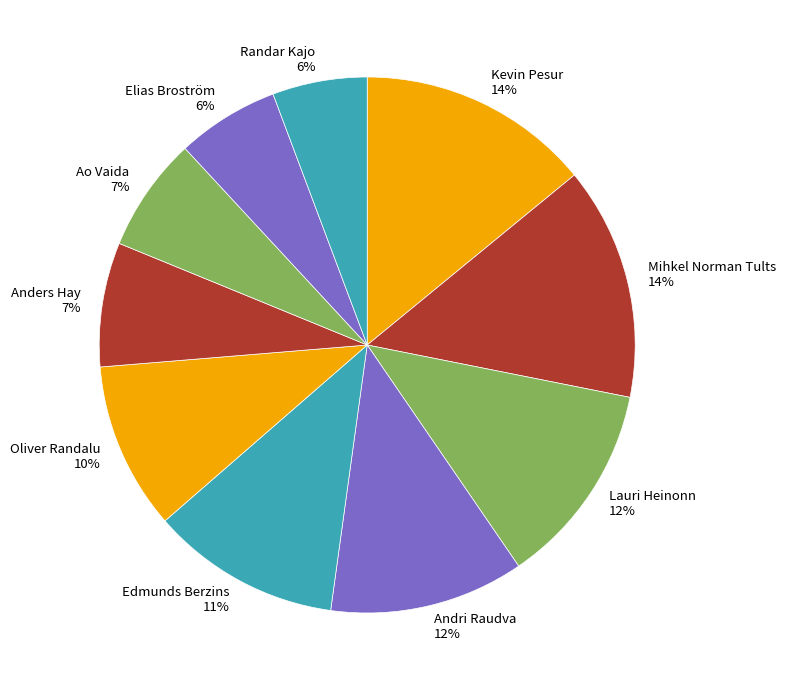

To the nearest percent, what percentage of the pie is Lauri Heinonn?

12%